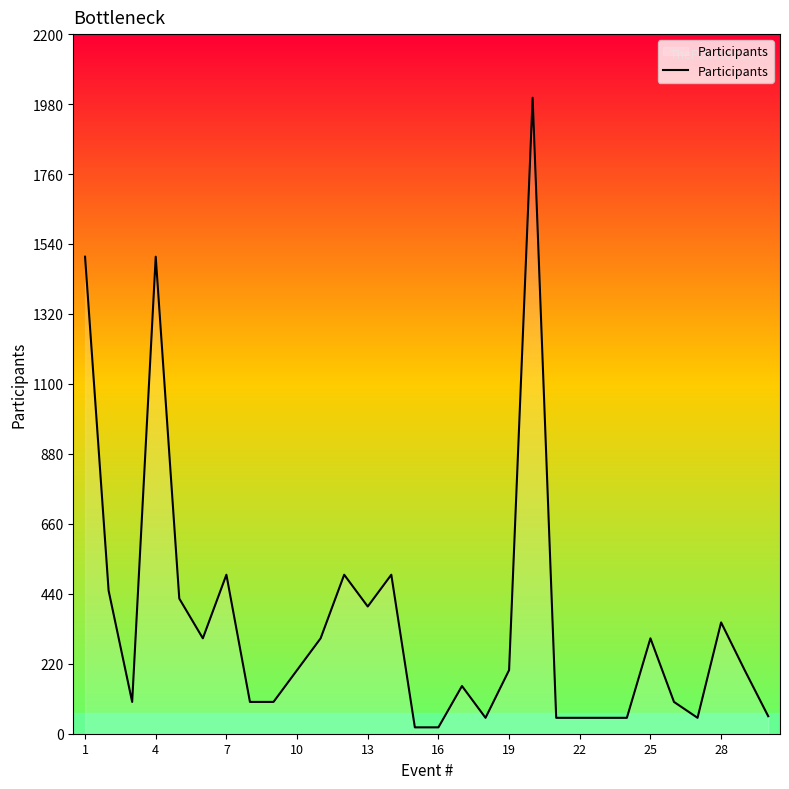

What is the difference between the maximum and minimum values?

1980